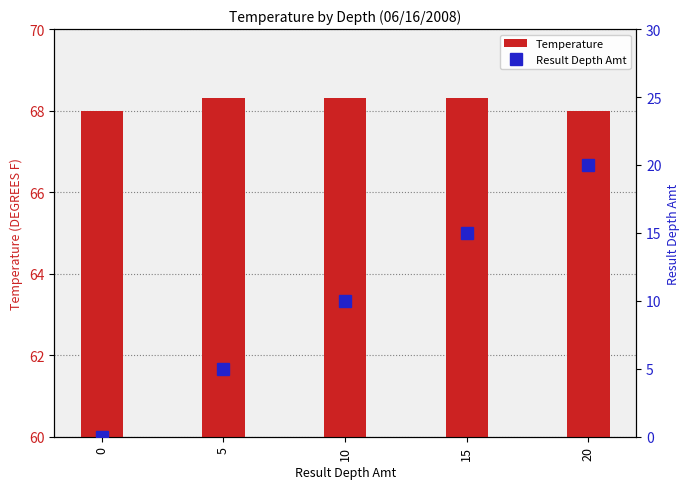

What is the sum of the Result Depth Amt values at 15 and 10?

25.0